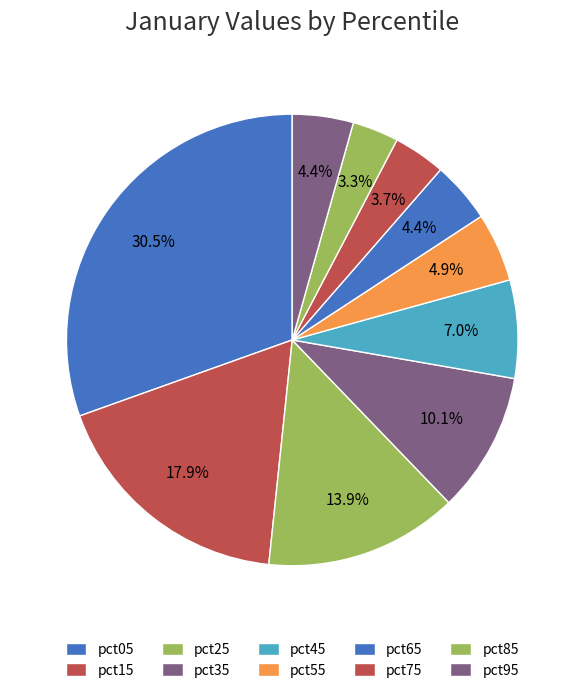

To the nearest percent, what is the difference between the largest and smallest slice percentages?

27%